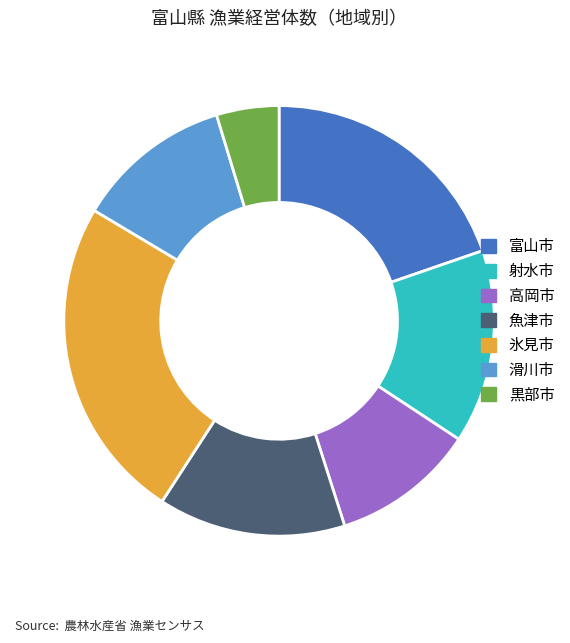

Is it true that 射水市 is 20% of the pie?

False